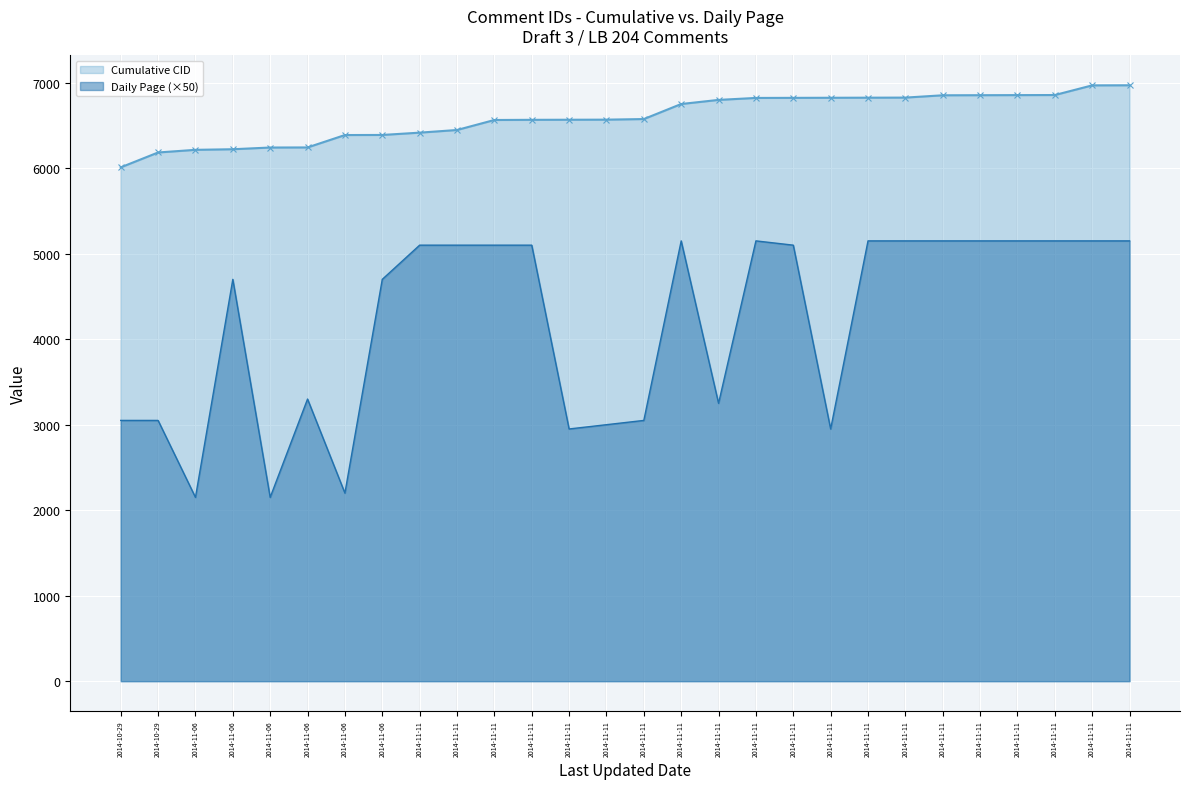

What are all the series names shown in the legend?

Cumulative CID, Daily Page (×50)